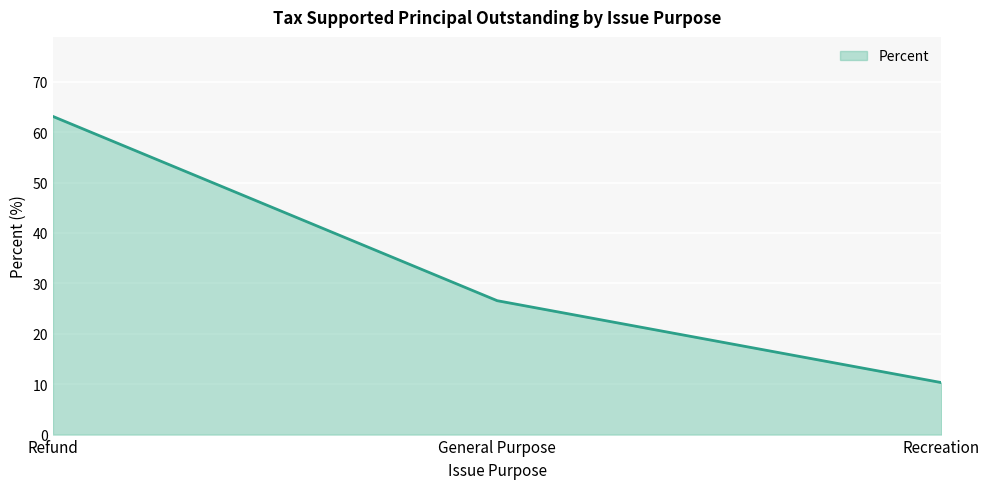

Between Recreation and Refund, which is larger?

Refund